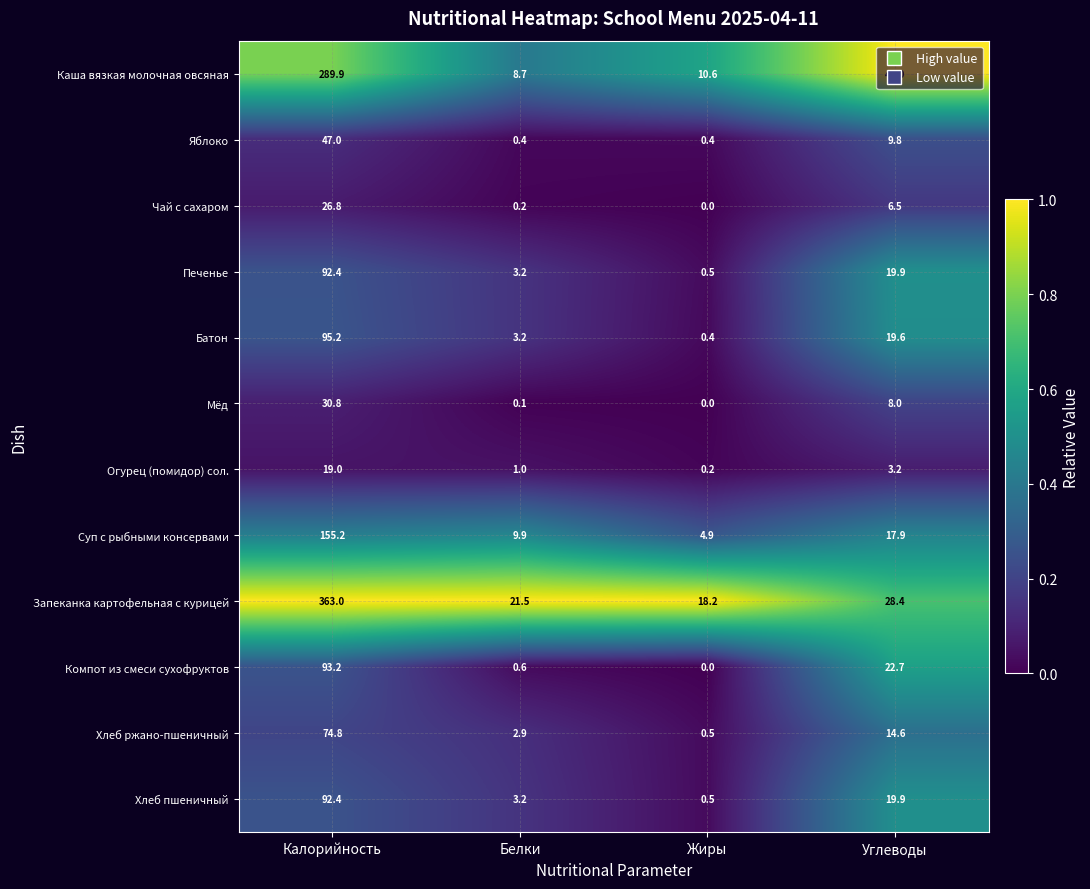

Rank the categories by Хлеб ржано-пшеничный value from lowest to highest.

Жиры, Белки, Углеводы, Калорийность